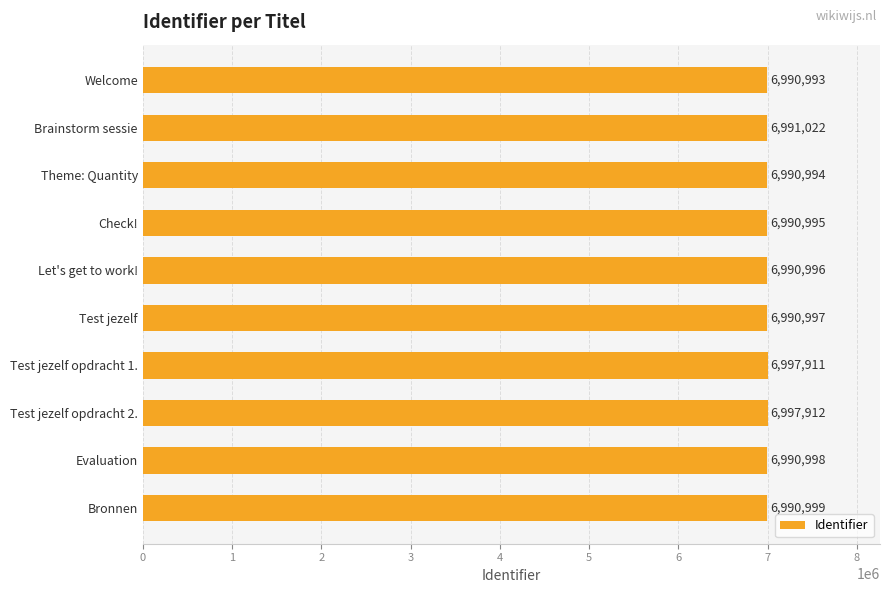

The value at Test jezelf opdracht 2. is 11913619. True or false?

False